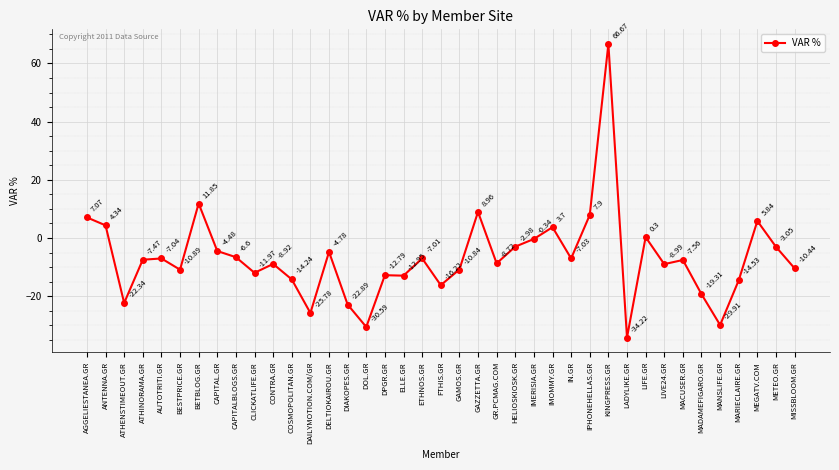

Between HELIOSKIOSK.GR and LIFE.GR, which is larger?

LIFE.GR